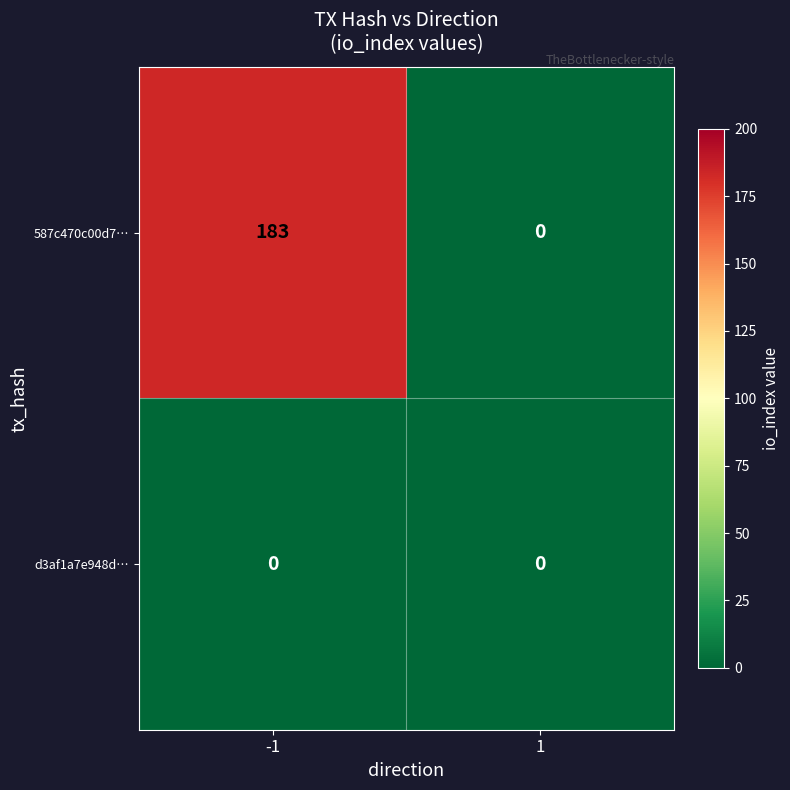

Which series has the widest spread of values?

587c470c00d7…